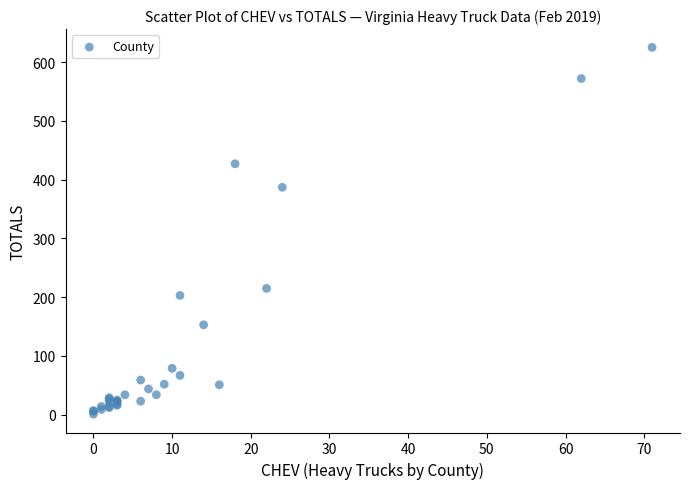

What Y value in the scatter plot is closest to 313?

387